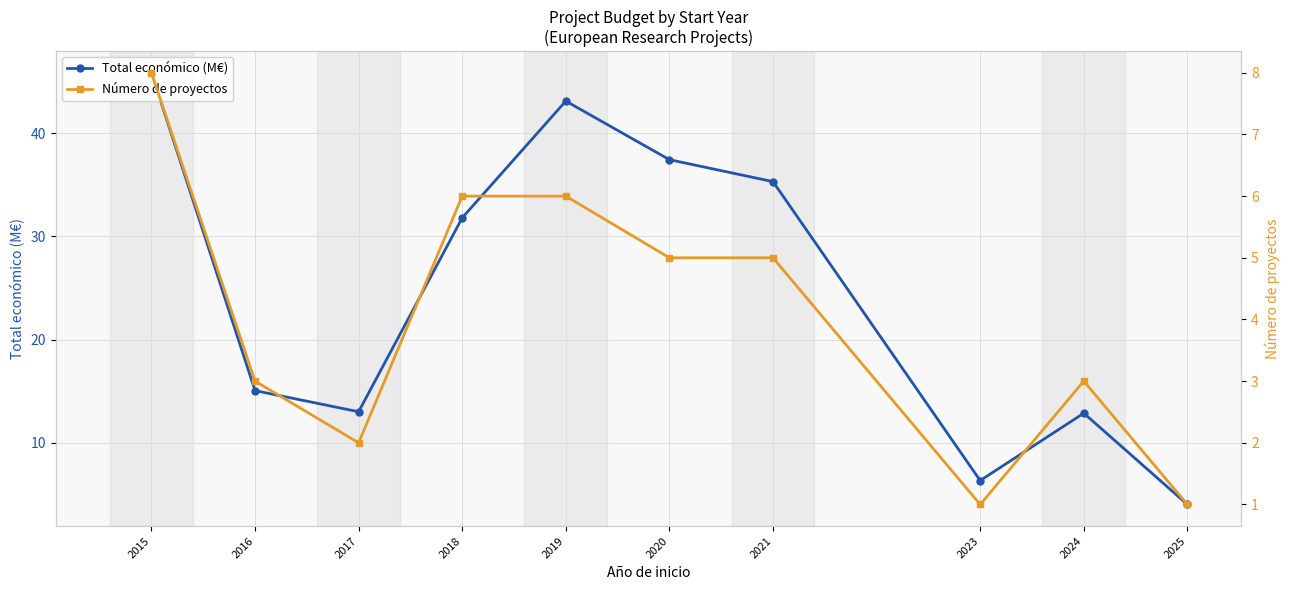

What is the spread (max minus min) of values at 2020?

32.4